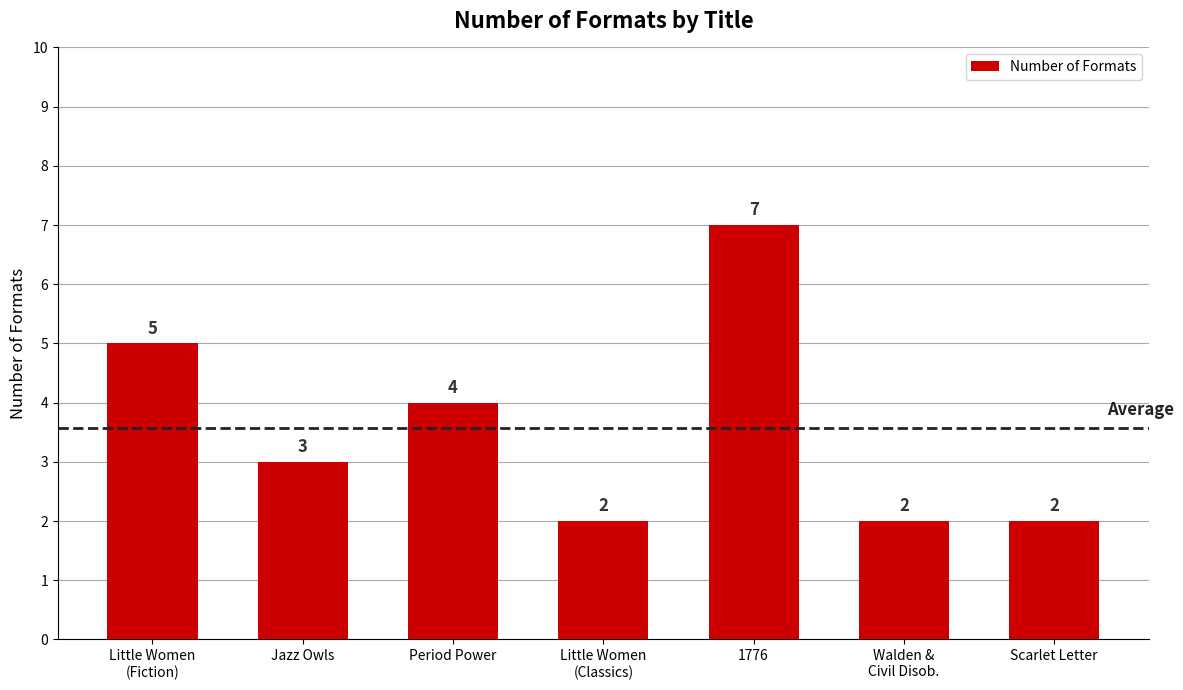

Reading left to right, extract all data points from this chart.

Little Women
(Fiction)=5	Jazz Owls=3	Period Power=4	Little Women
(Classics)=2	1776=7	Walden &
Civil Disob.=2	Scarlet Letter=2